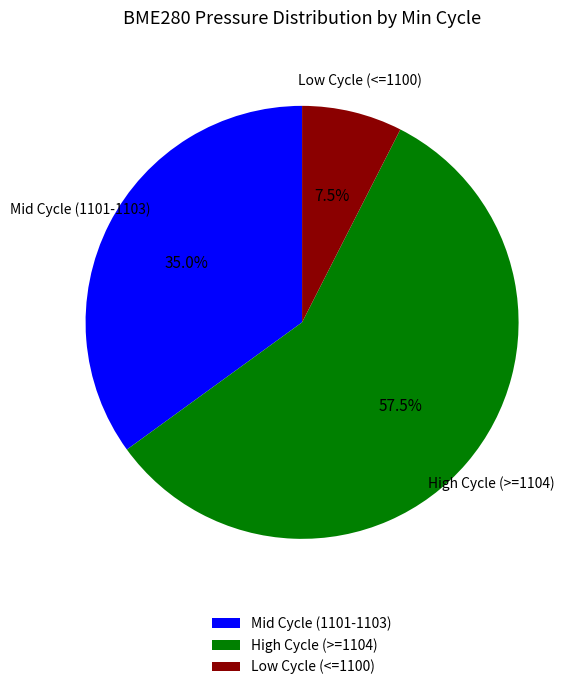

Which slice represents more than half of the pie?

High Cycle (>=1104)